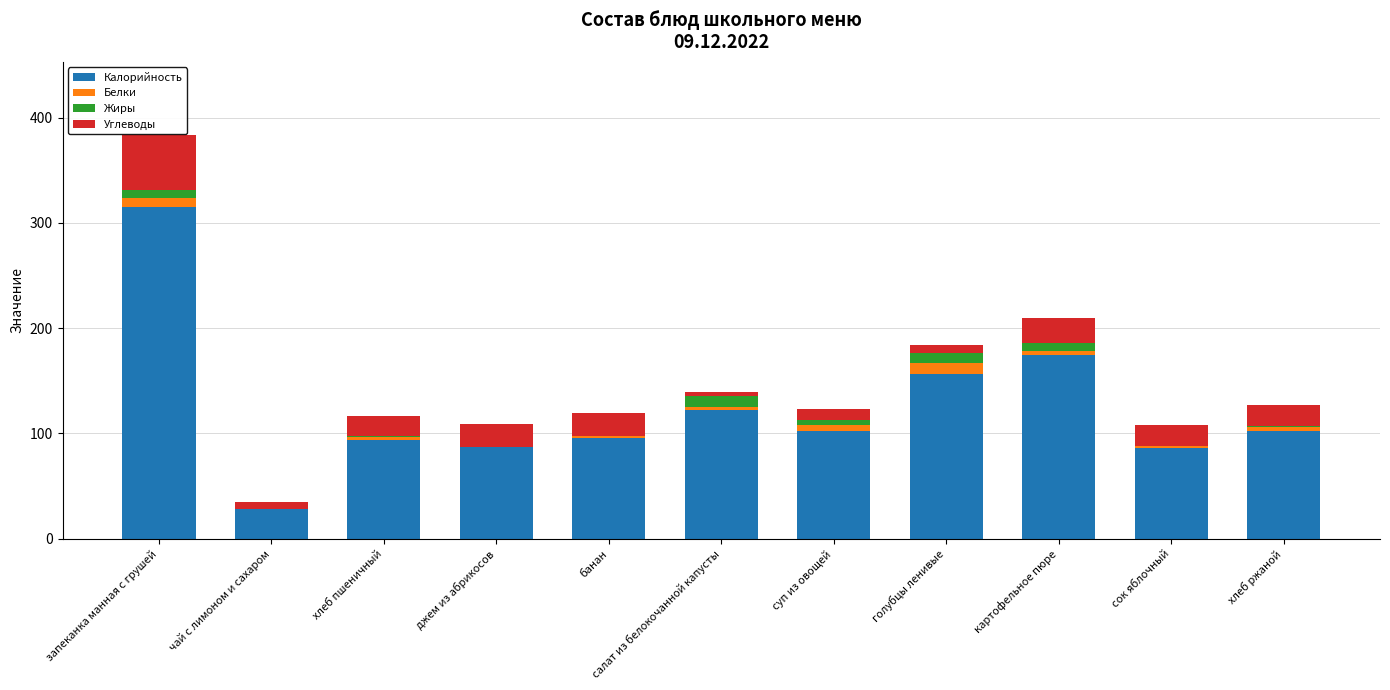

At which label does Калорийность reach its peak?

запеканка манная с грушей